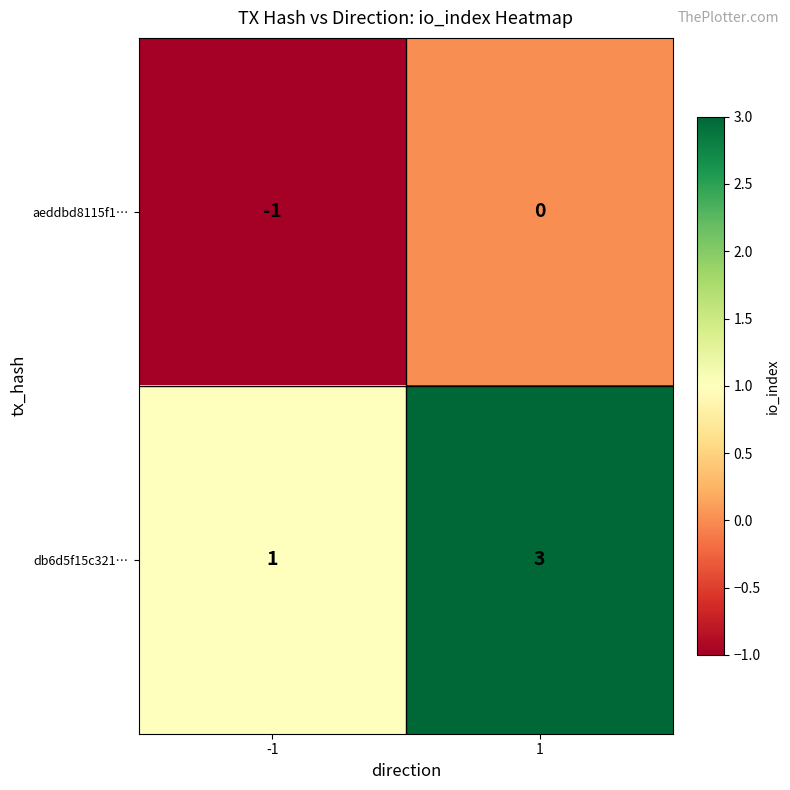

Which series has the largest total across all categories?

db6d5f15c321…